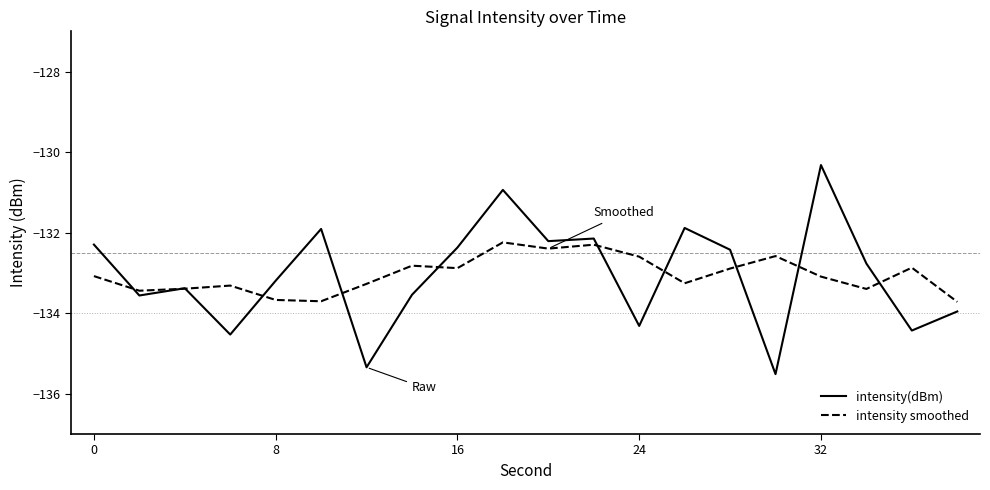

Which series has the largest range (max minus min)?

intensity(dBm)